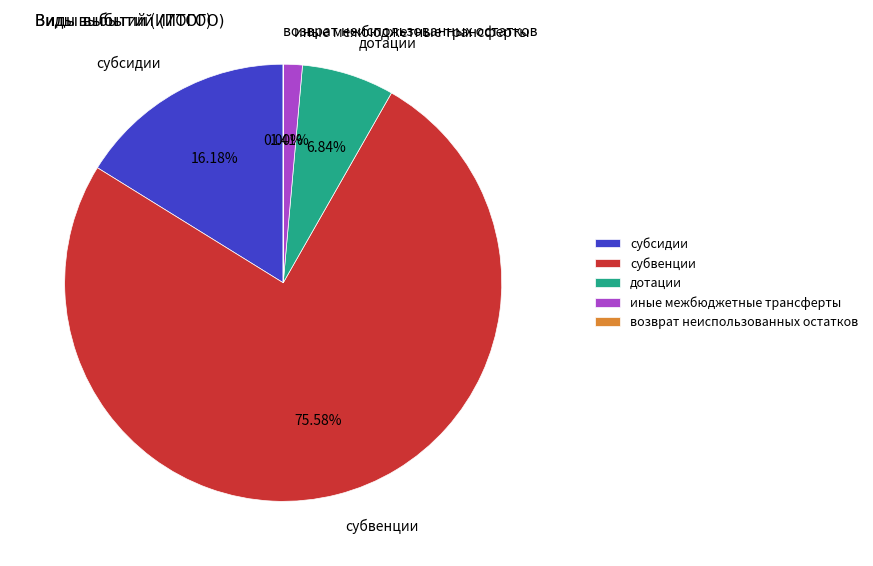

Which has a higher value, субсидии or дотации?

субсидии